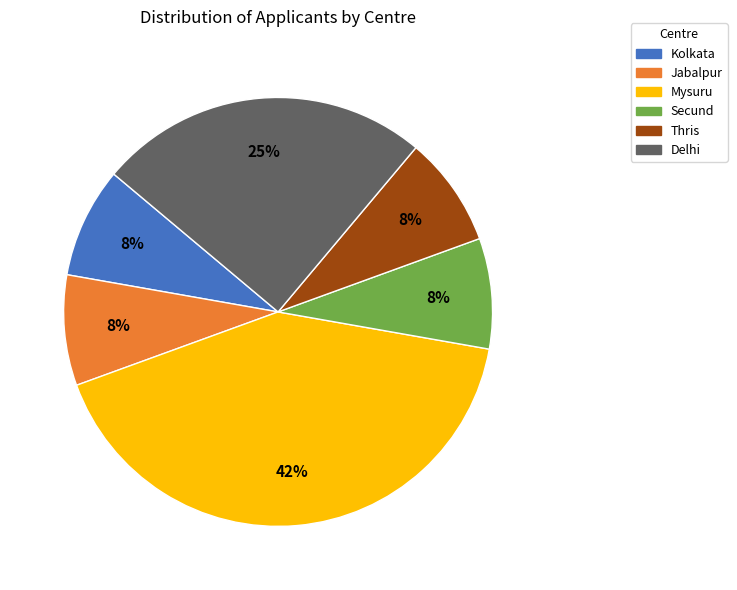

Does Mysuru represent more than half of the total?

No